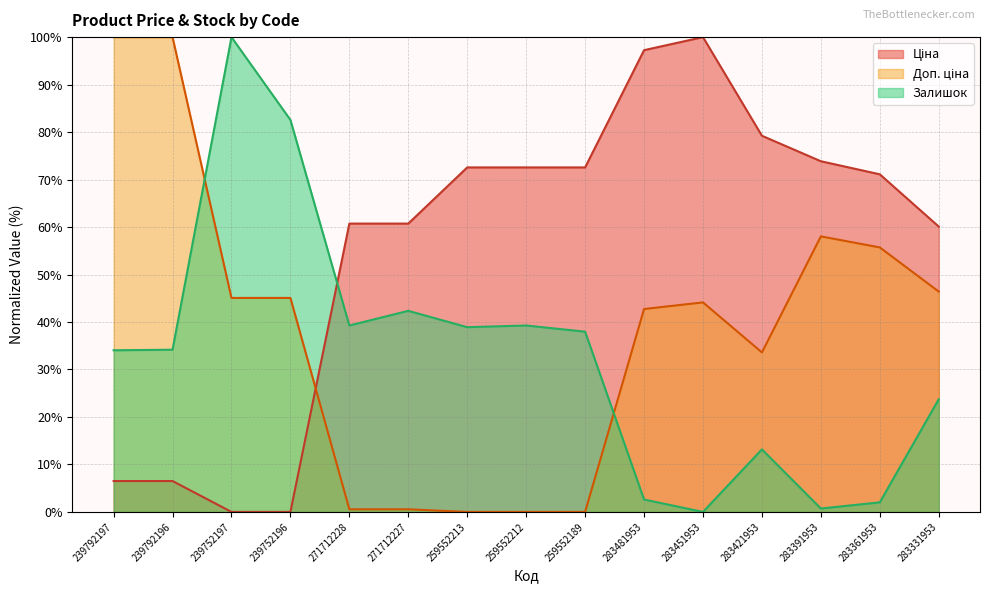

What is the approximate value of Ціна at 283421953?

79.2